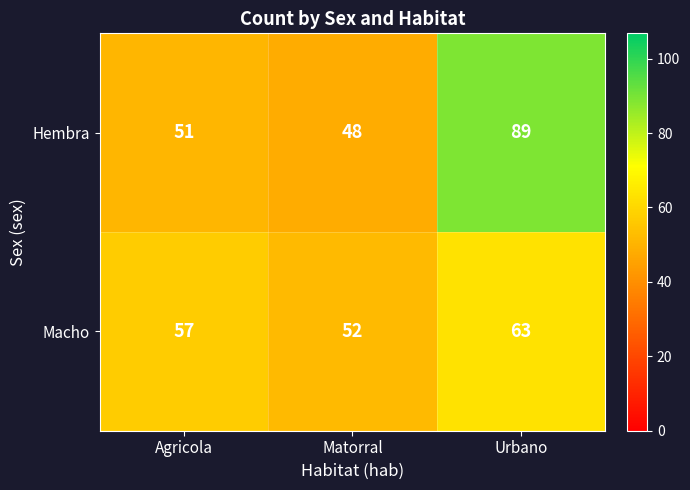

What is the minimum value shown in the chart?

48